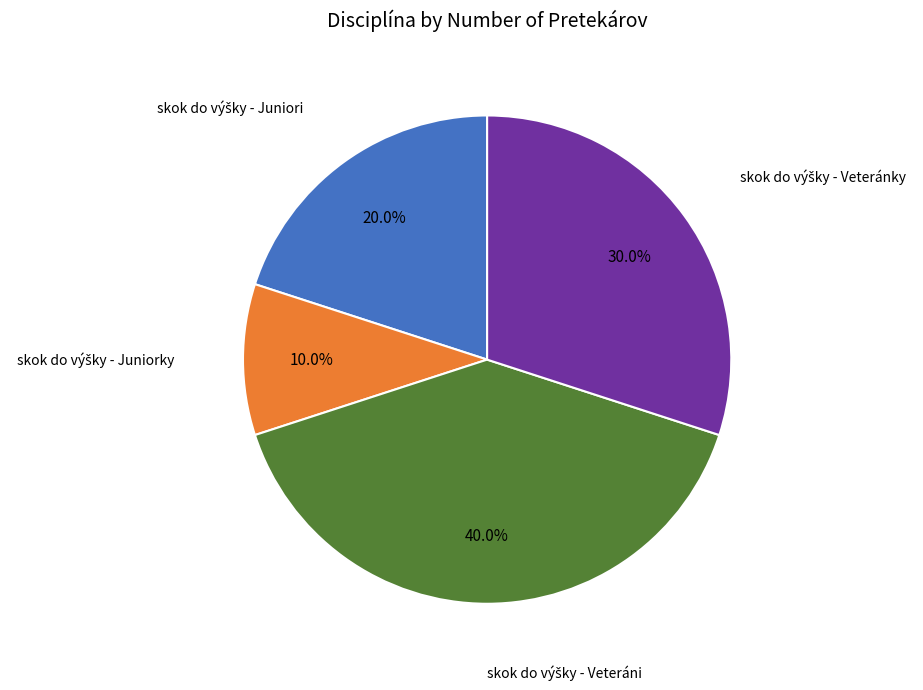

Is there a majority slice in this chart?

No